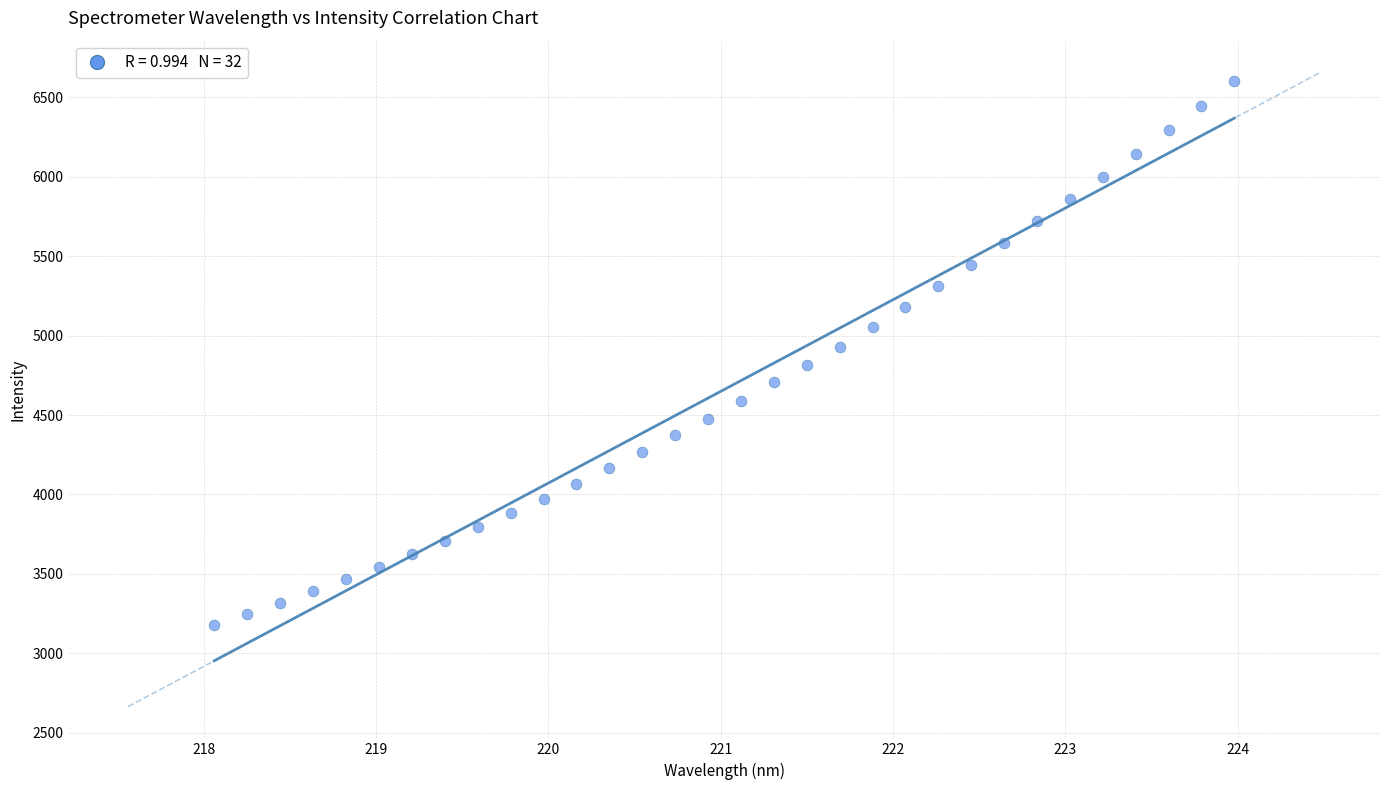

What is the range of Y values (max minus min)?

3424.1